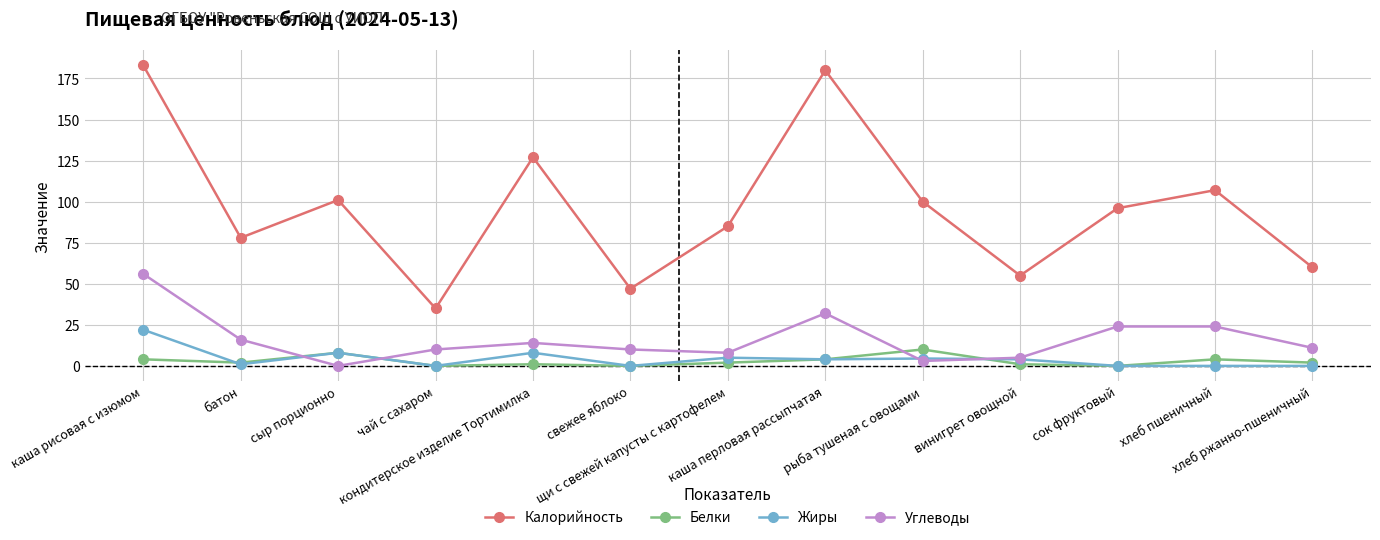

Which series has the widest spread of values?

Калорийность